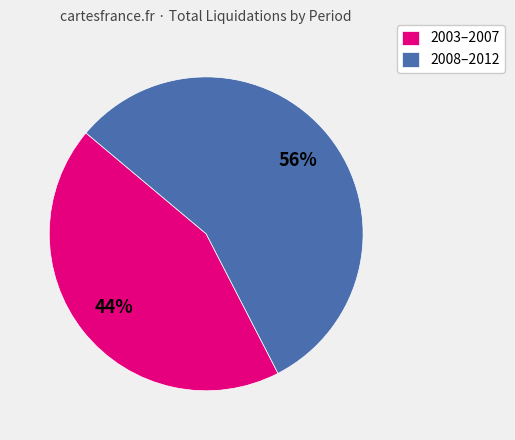

Which category has the smallest portion of the pie?

2003–2007